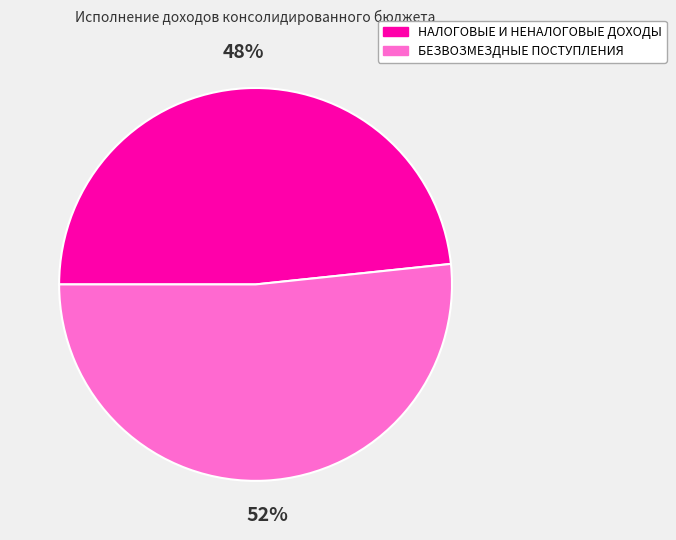

Does БЕЗВОЗМЕЗДНЫЕ ПОСТУПЛЕНИЯ account for over 50% of the chart?

Yes